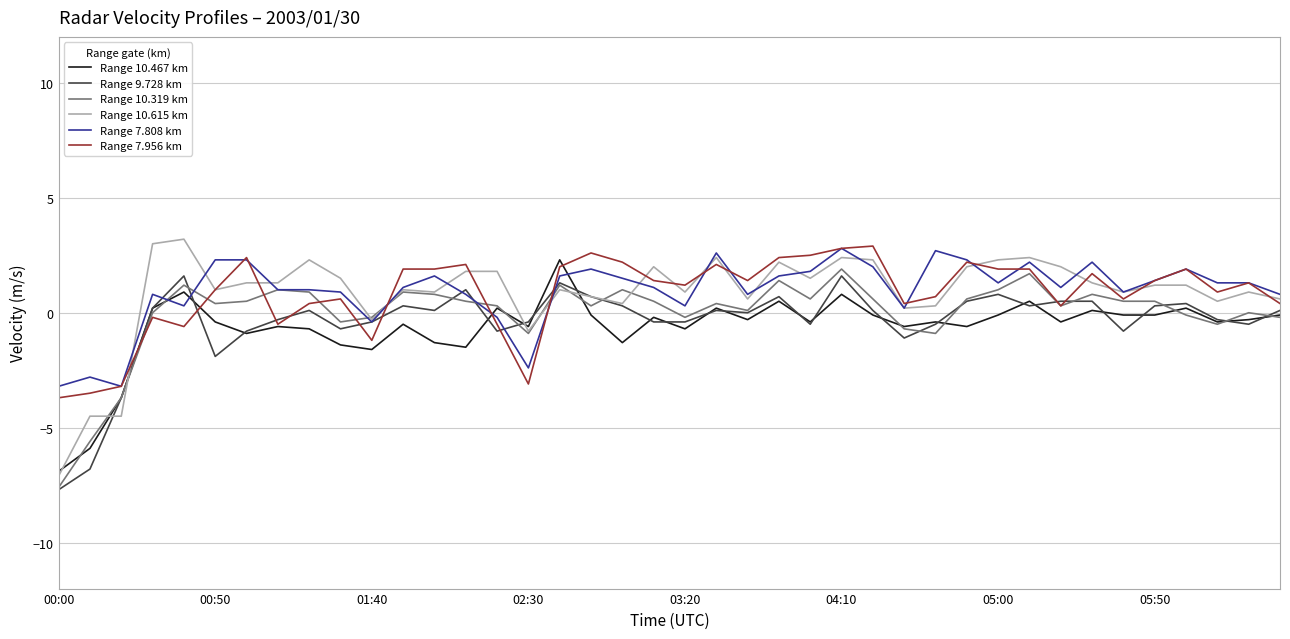

How many times do Range 7.808 km and Range 10.467 km cross each other?

4